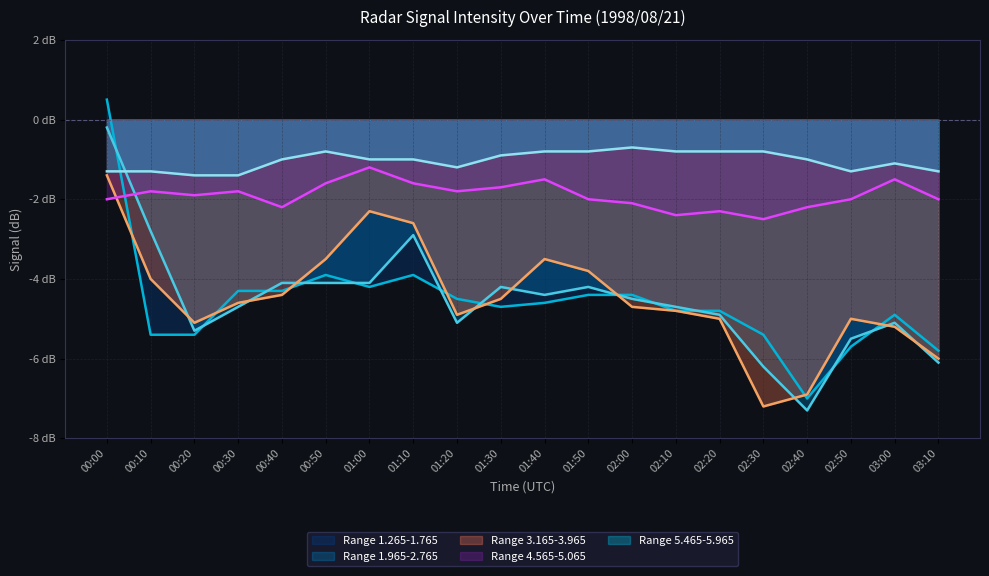

Rank the categories by Range 3.165-3.965 value from lowest to highest.

02:30, 02:40, 03:10, 03:00, 00:20, 02:20, 02:50, 01:20, 02:10, 02:00, 00:30, 01:30, 00:40, 00:10, 01:50, 00:50, 01:40, 01:10, 01:00, 00:00